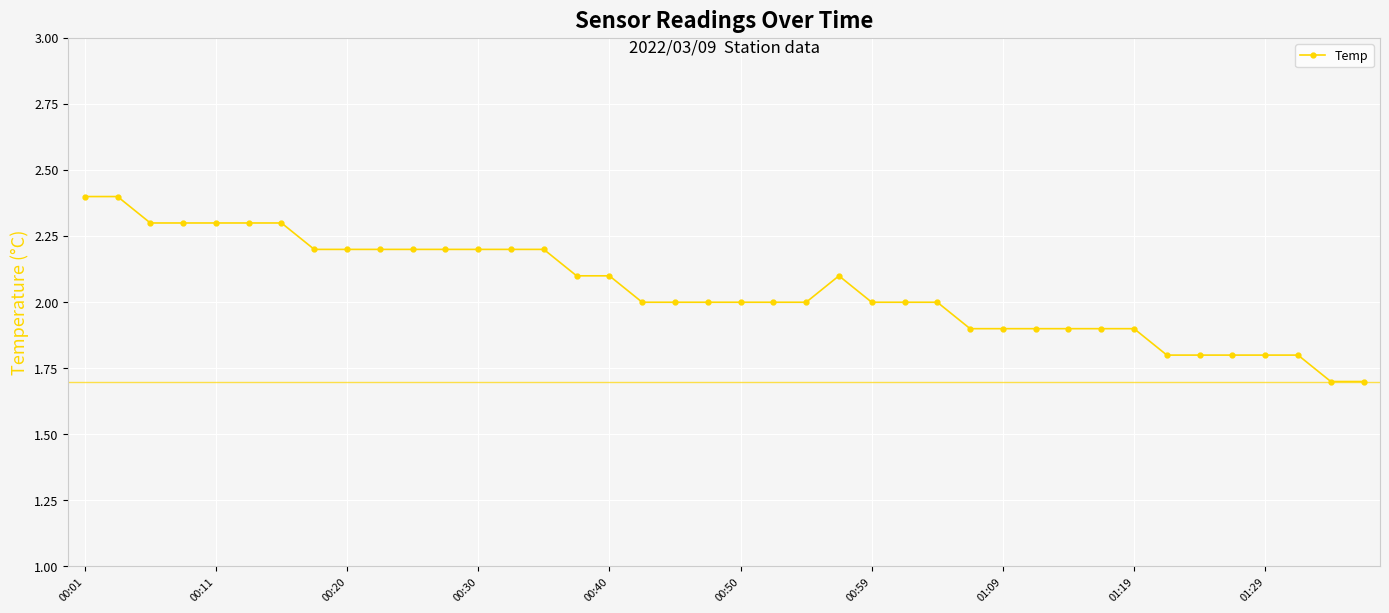

What is the value of the 28th point from the left?

1.9